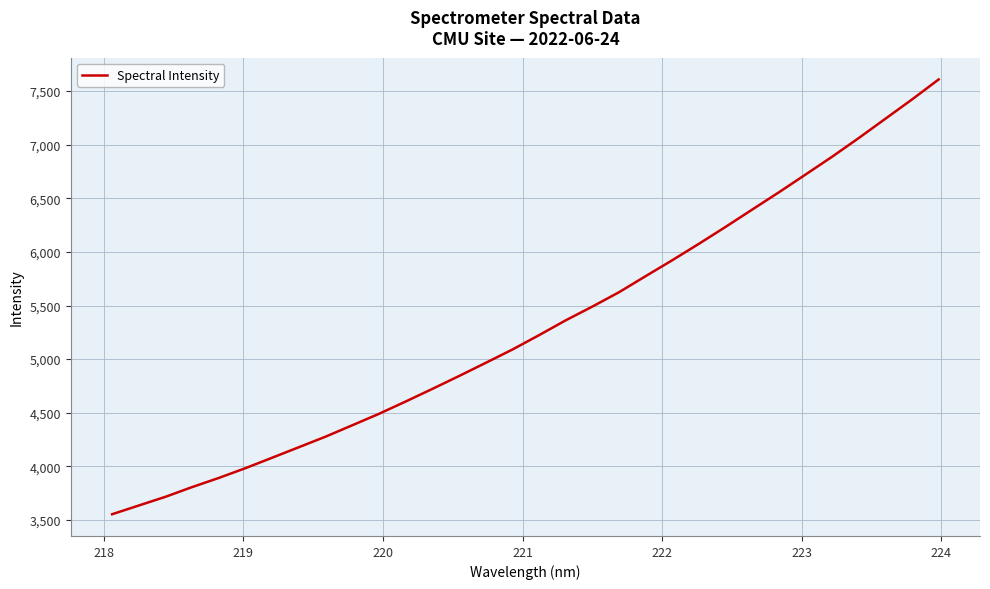

Does the chart display data point markers on the line(s)?

No